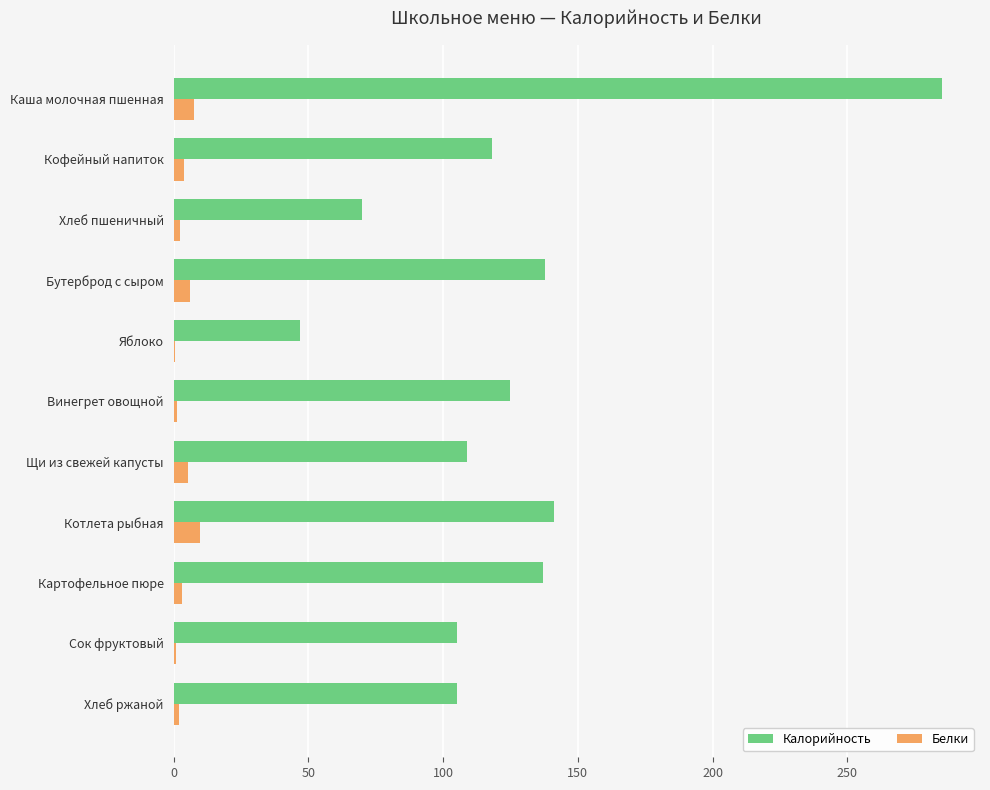

The Калорийность series shows 285.0 at Каша молочная пшенная. True or false?

True